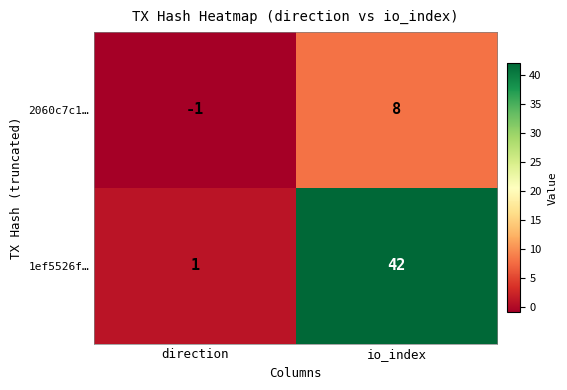

List the series in order of their overall mean, lowest first.

2060c7c1…, 1ef5526f…